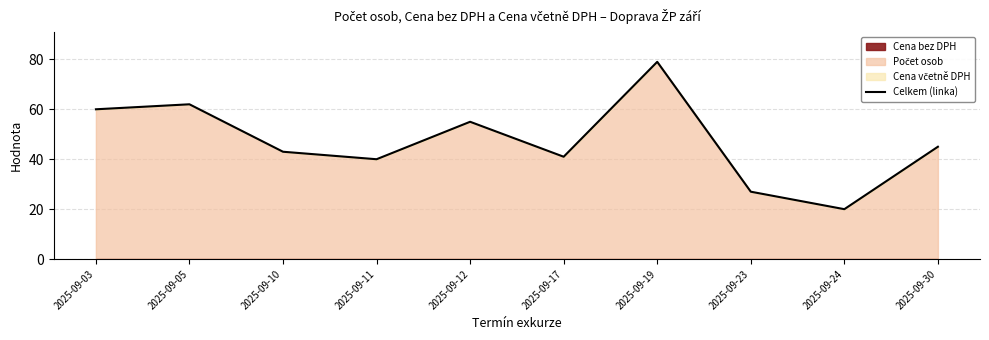

What is the smallest value displayed?

20